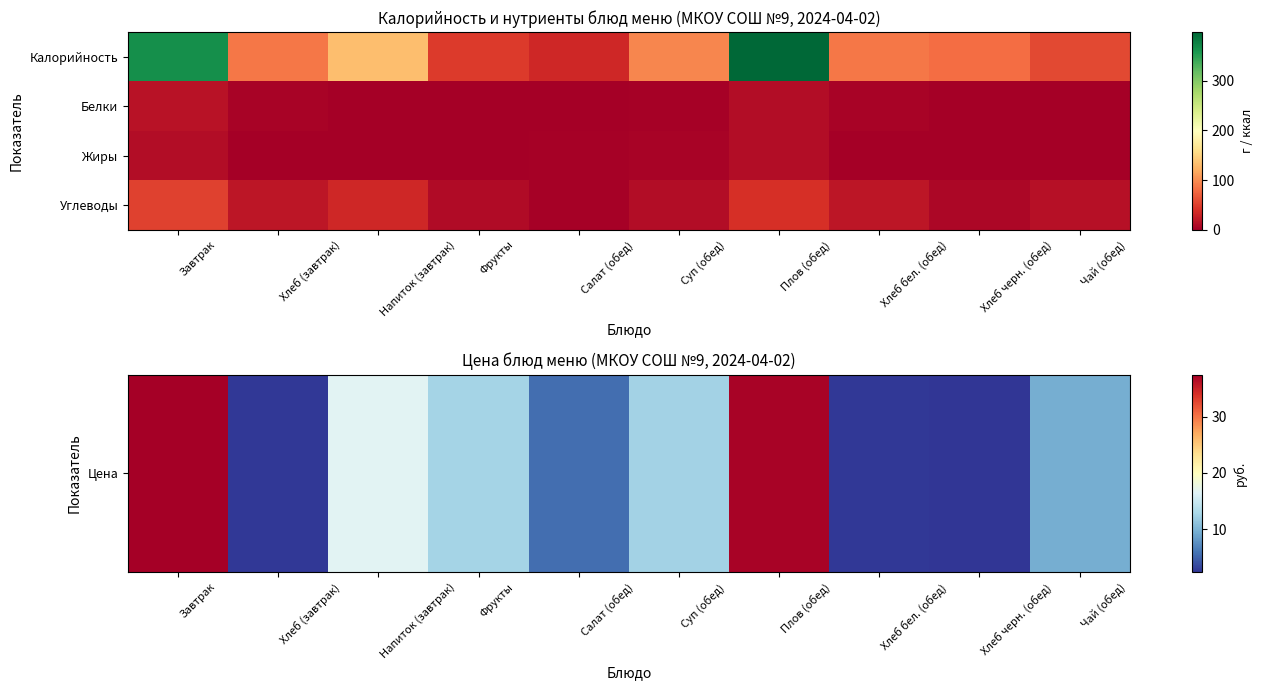

List the series in order of their peak value, lowest first.

Жиры, Белки, Цена, Углеводы